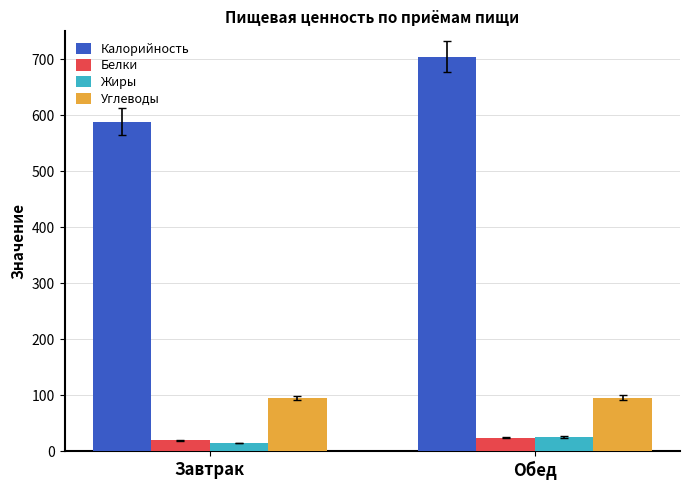

What is the label of the 1st bar from the right?

Обед